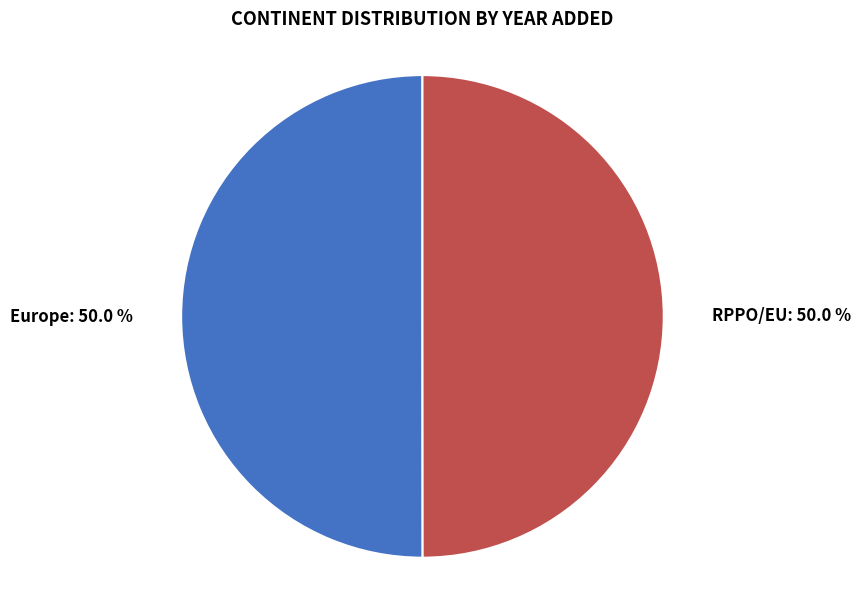

Count the number of slices in the pie.

2